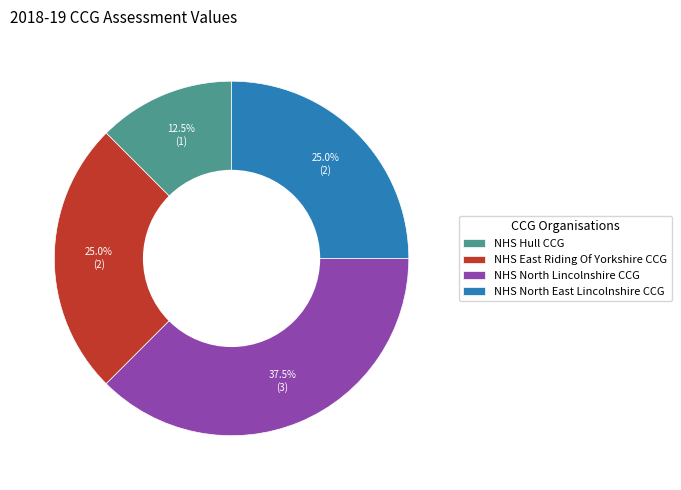

To the nearest percent, what percentage of the pie is NHS East Riding Of Yorkshire CCG?

25%